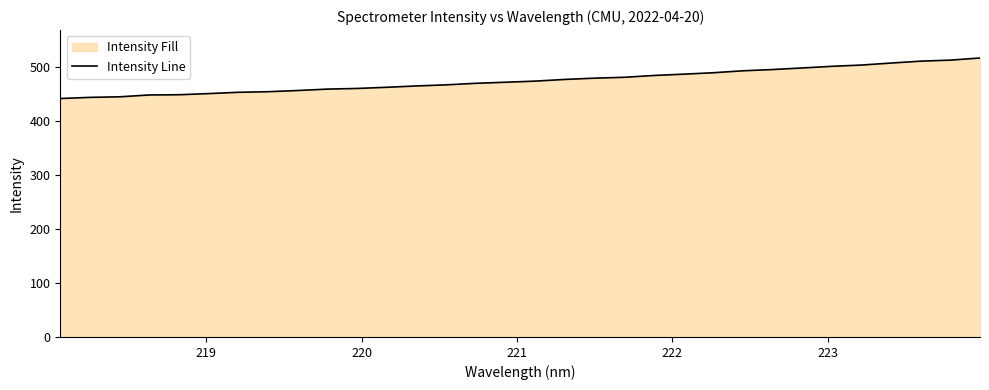

Does the chart display data point markers on the line(s)?

No